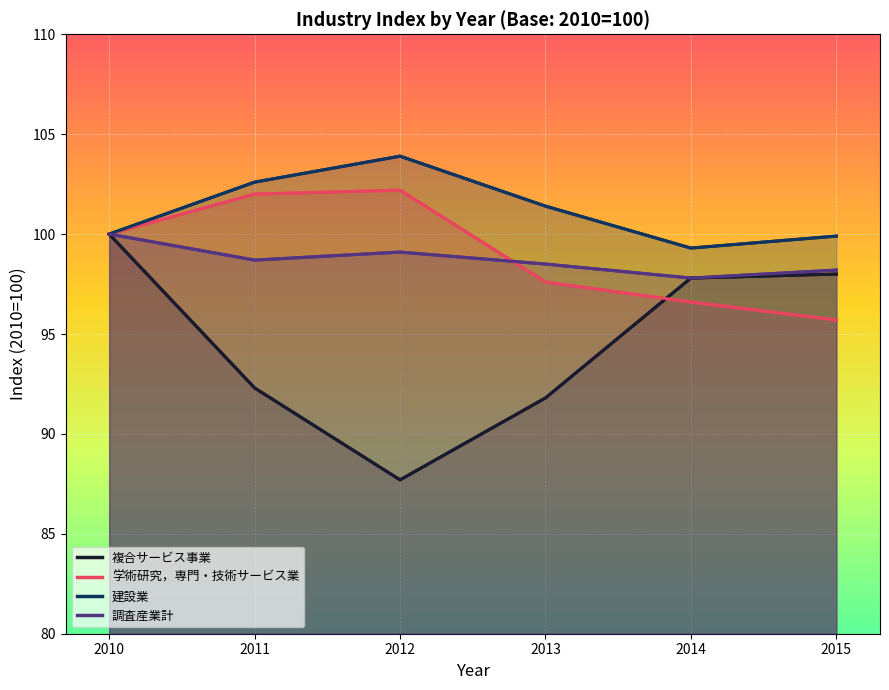

True or false: 調査産業計 and 学術研究，専門・技術サービス業 cross at least once.

True